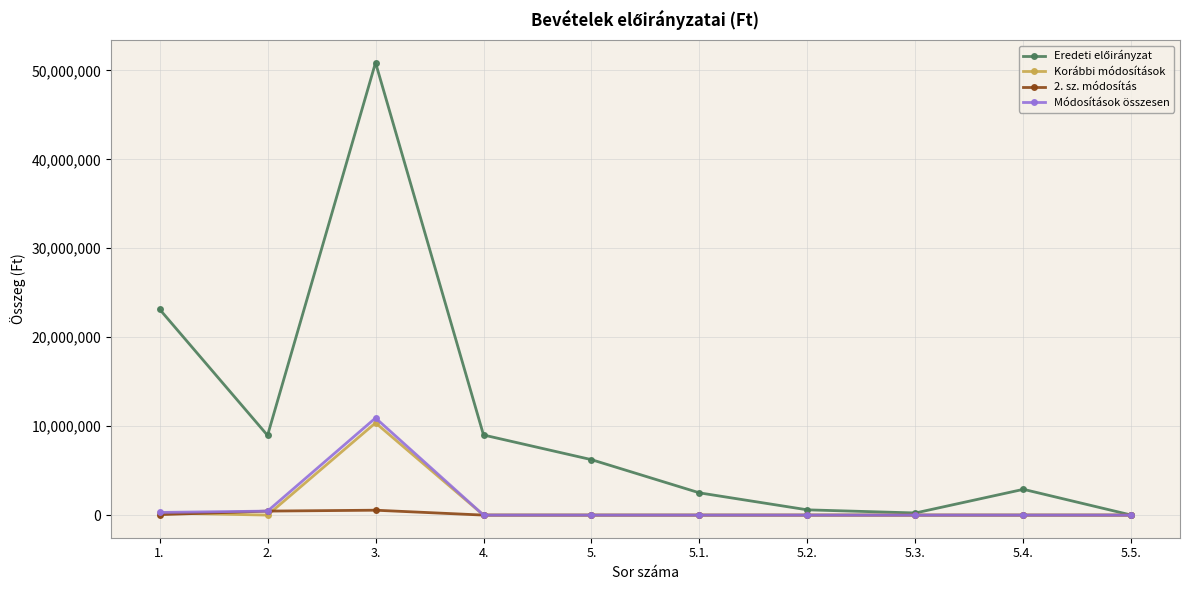

What is the difference between the maximum and minimum values in the Módosítások összesen series?

10920000